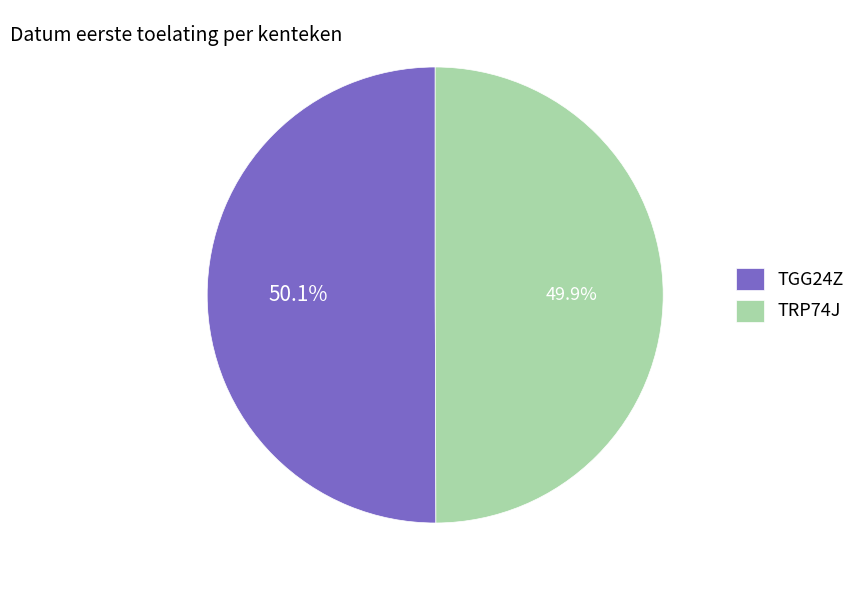

To the nearest percent, what percentage of the pie is TRP74J?

50%